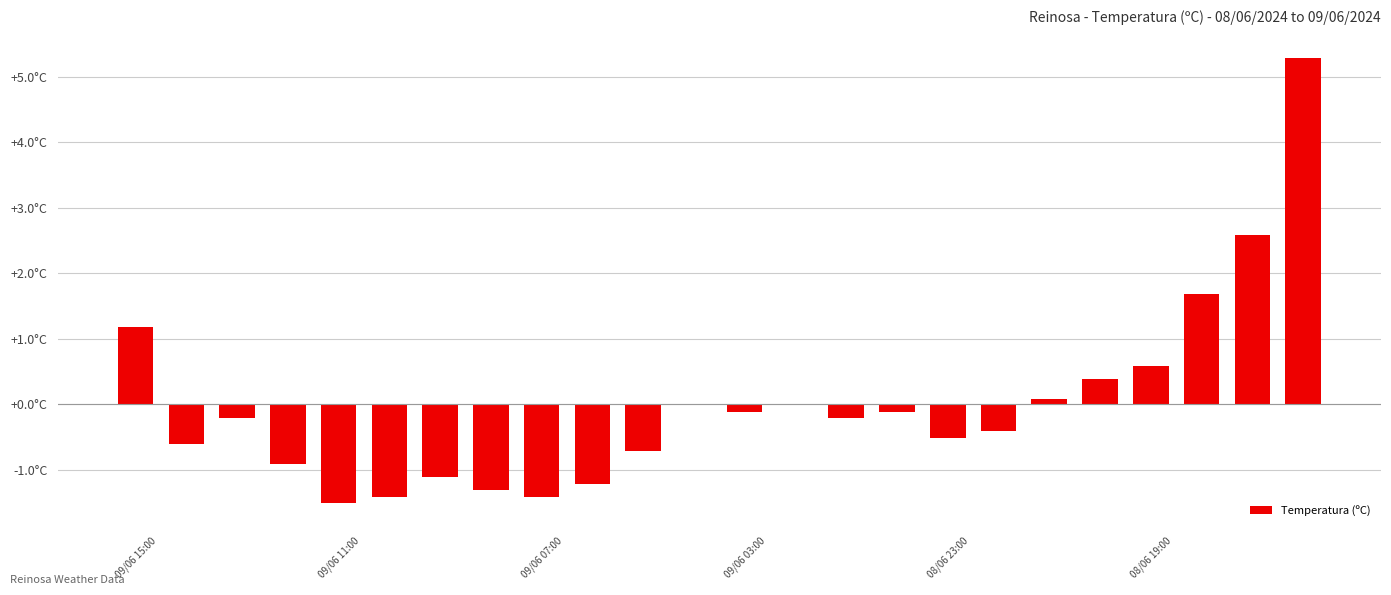

Rank the categories by value from highest to lowest.

23, 22, 21, 09/06 15:00, 20, 19, 18, 11, 13, 12, 15, 09/06 07:00, 14, 17, 16, 09/06 11:00, 10, 09/06 03:00, 6, 9, 7, 08/06 19:00, 8, 08/06 23:00